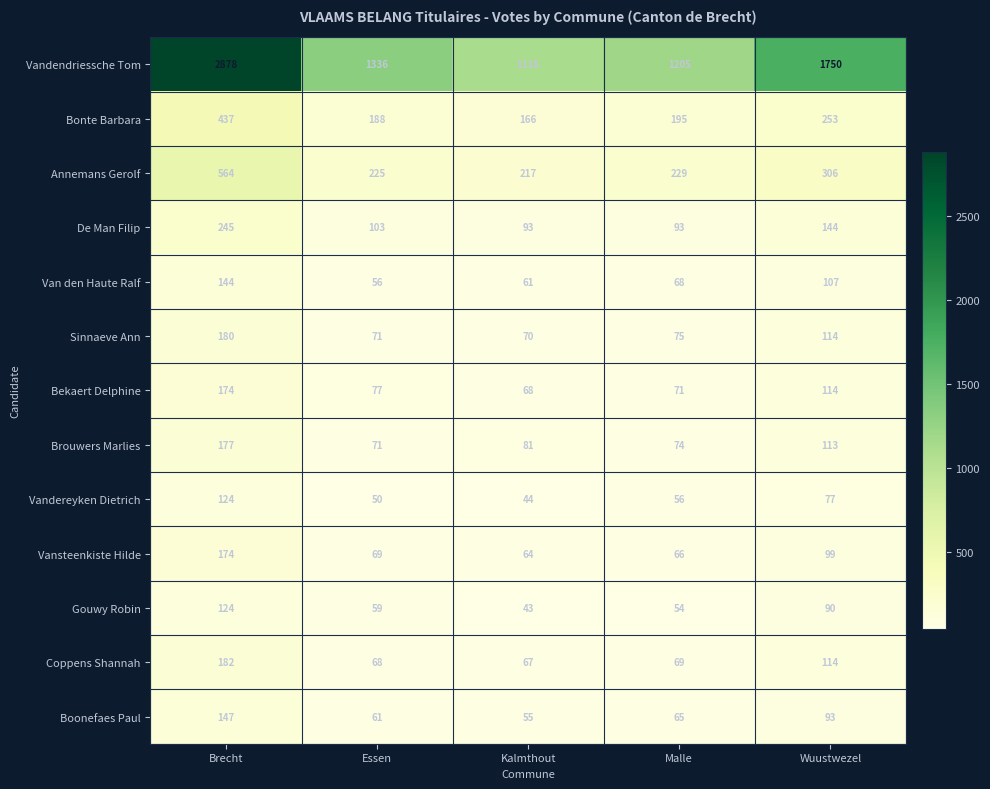

The Bonte Barbara series shows 437 at Brecht. True or false?

True